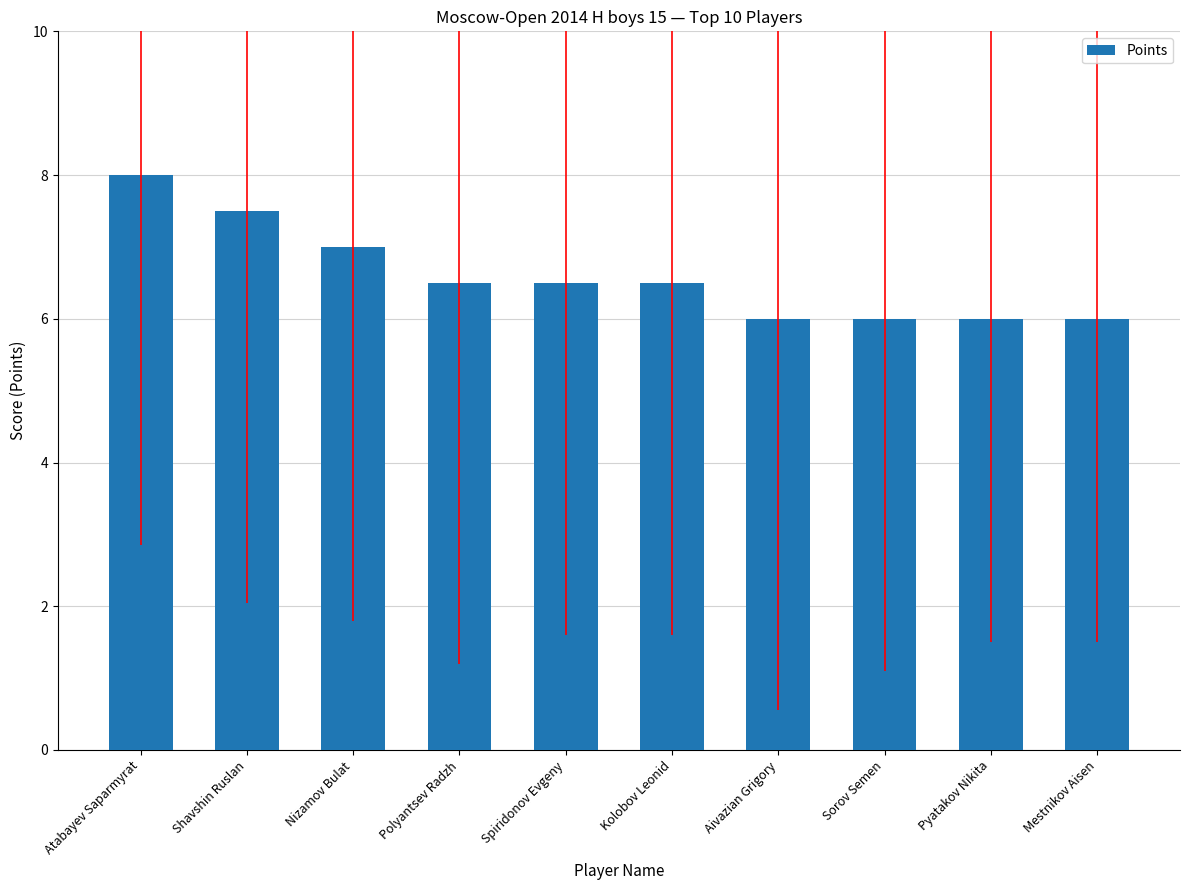

Count the values in the range 6 to 7.

8